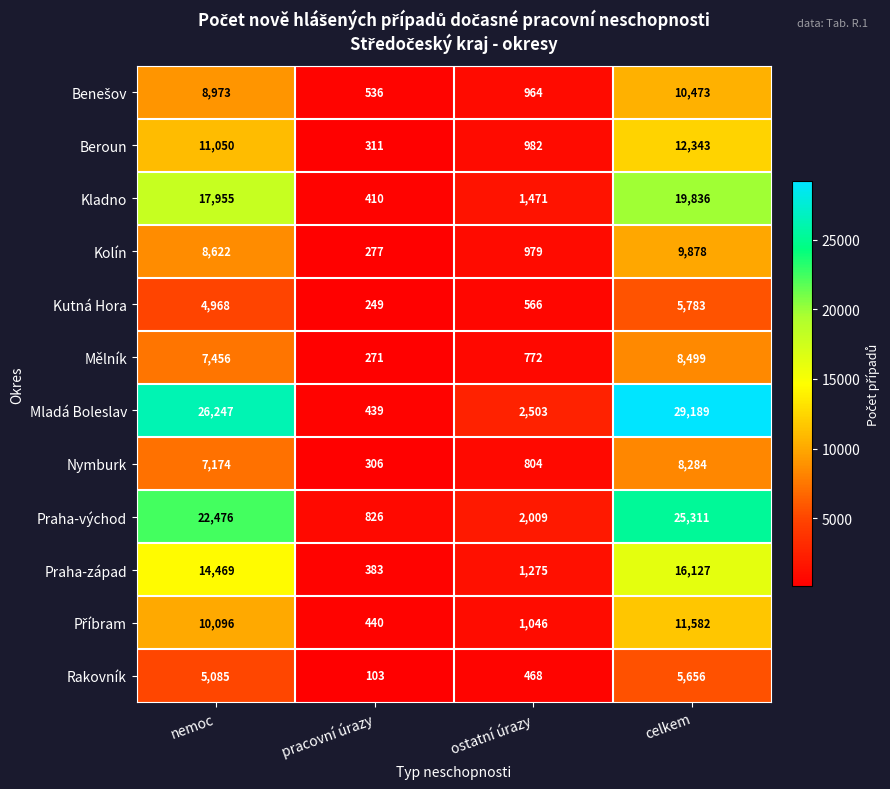

Which label corresponds to the largest value in the chart?

celkem